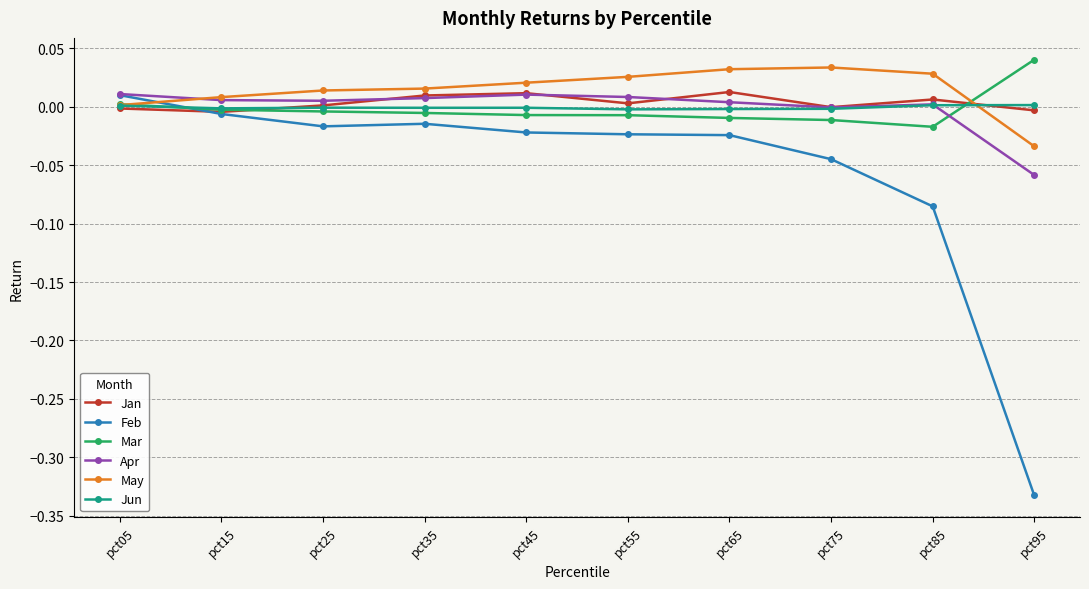

At which label does Feb reach its peak?

pct05